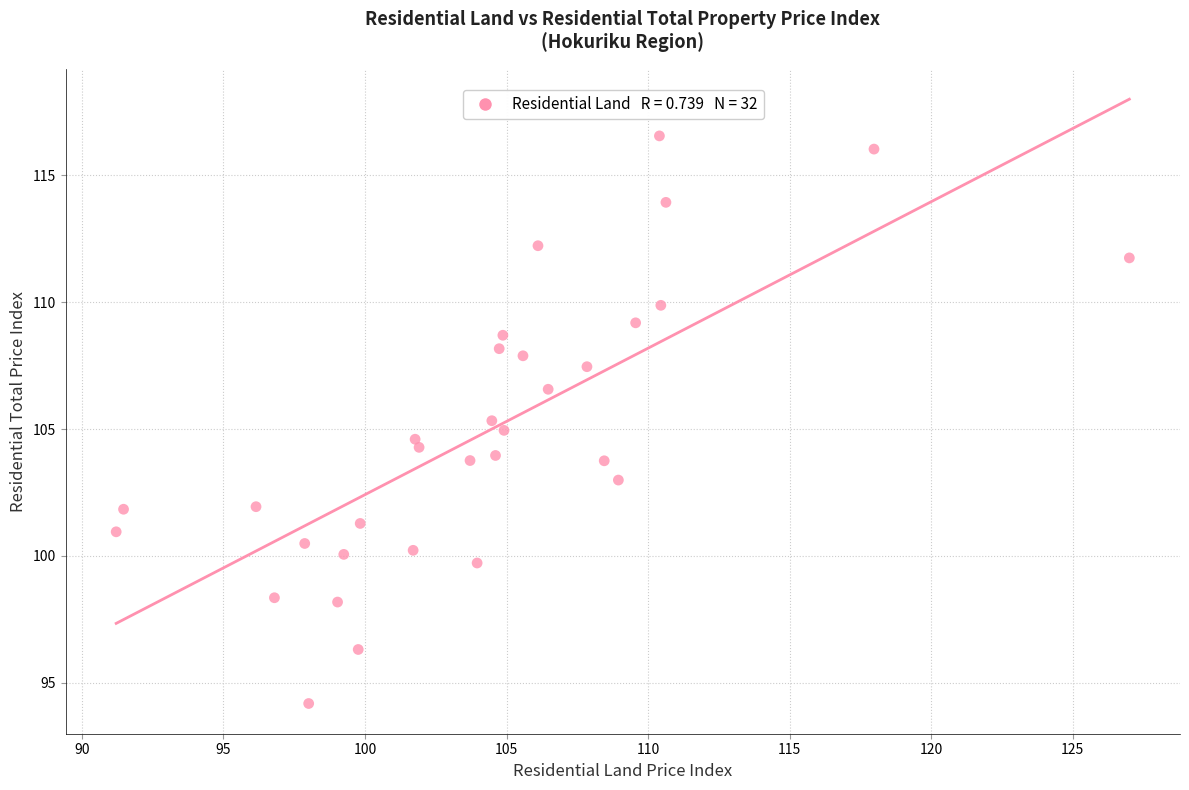

What is the range of X values (max minus min)?

35.8